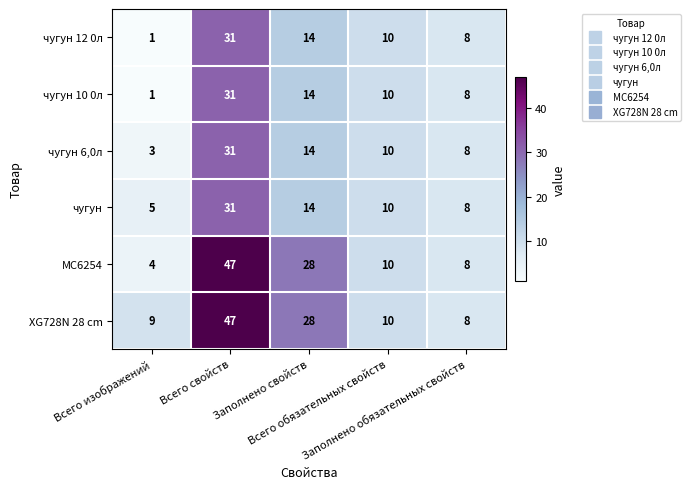

What is the average value of the чугун series?

14